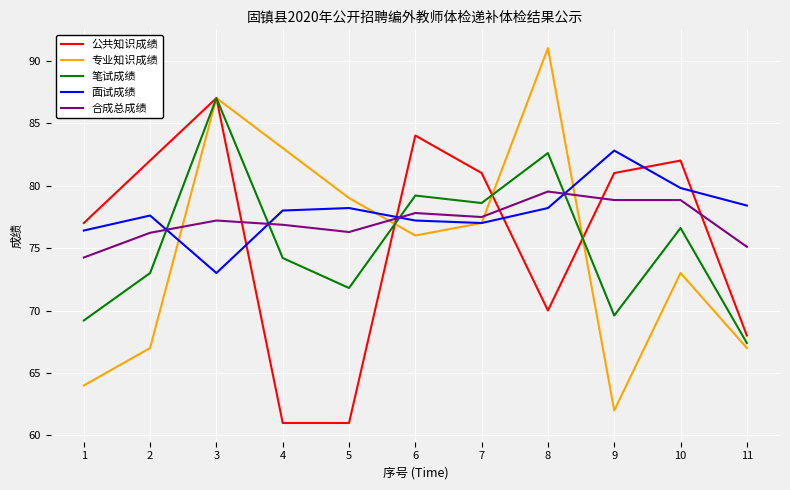

What is the spread (max minus min) of values at 6?

8.0